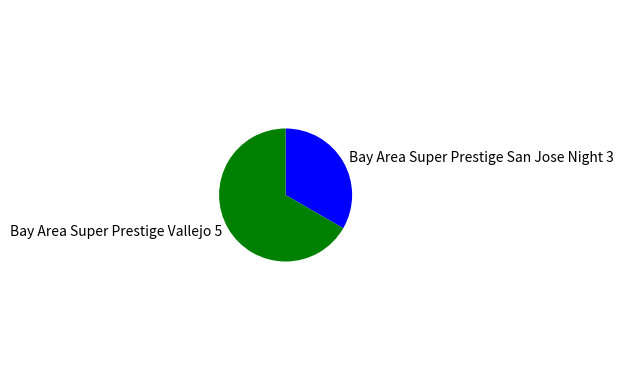

Is Bay Area Super Prestige Vallejo 5 the majority of the pie?

Yes